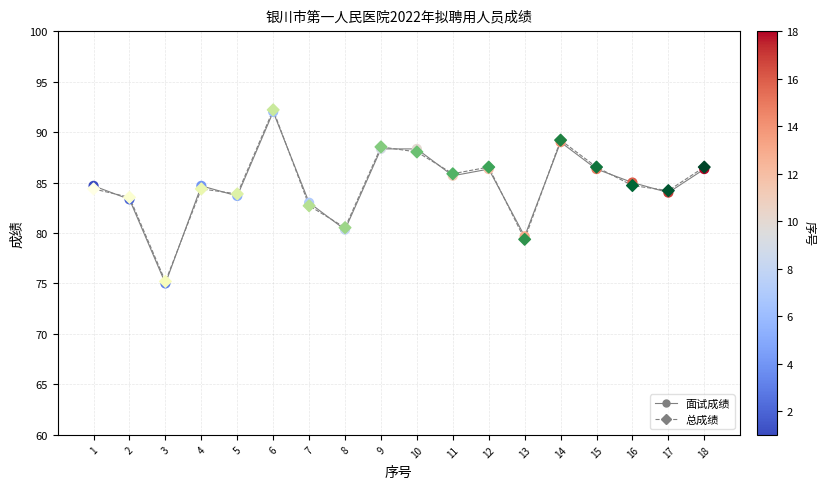

What is the total value across all series at 14?

178.2